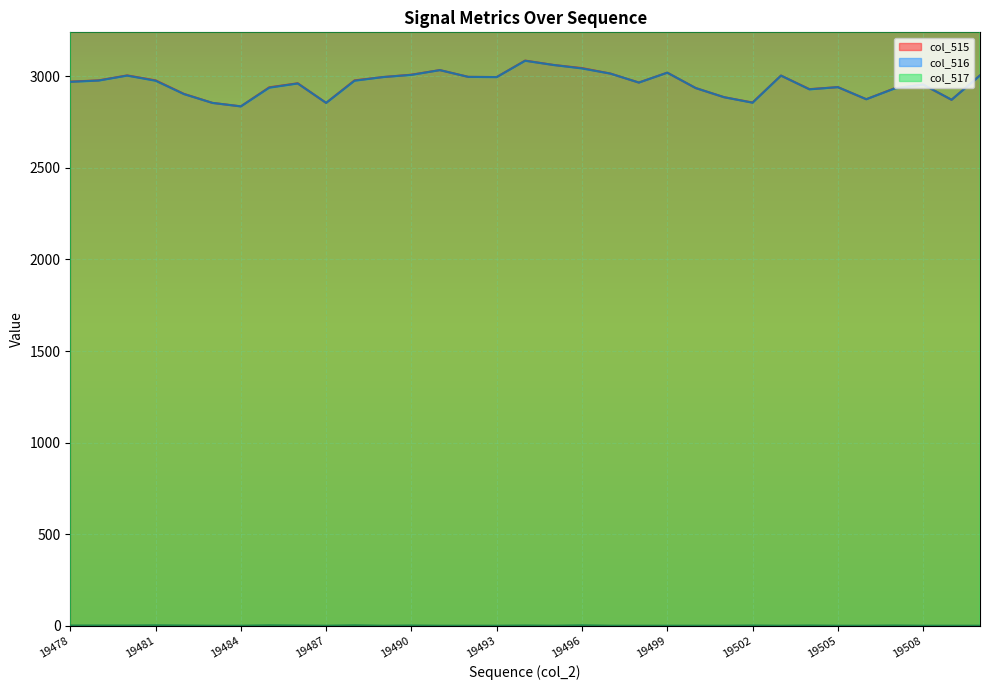

Rank the series at 19493 from highest to lowest value.

col_515 line, col_516 line, col_517 line